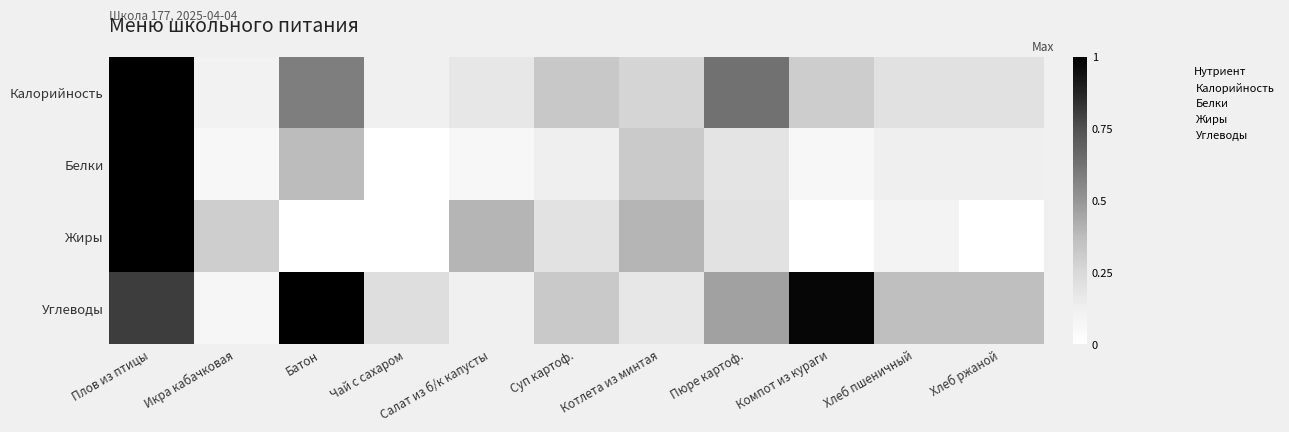

What is the sum of all Углеводы values?

33.0